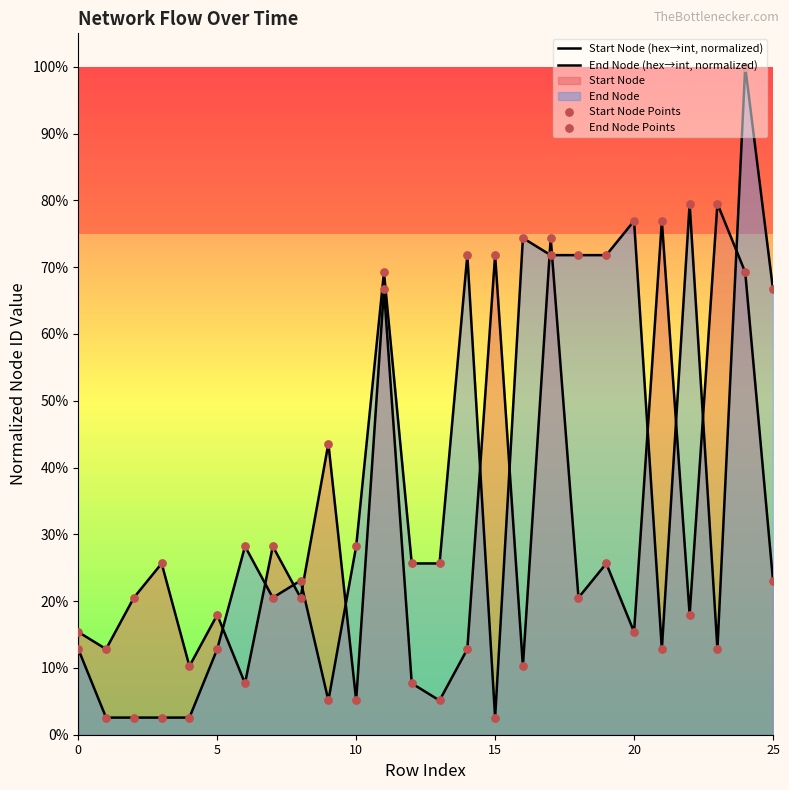

Is the value of Start Node (hex→int, normalized) at 6 greater than the value of Start Node Points at 10?

No